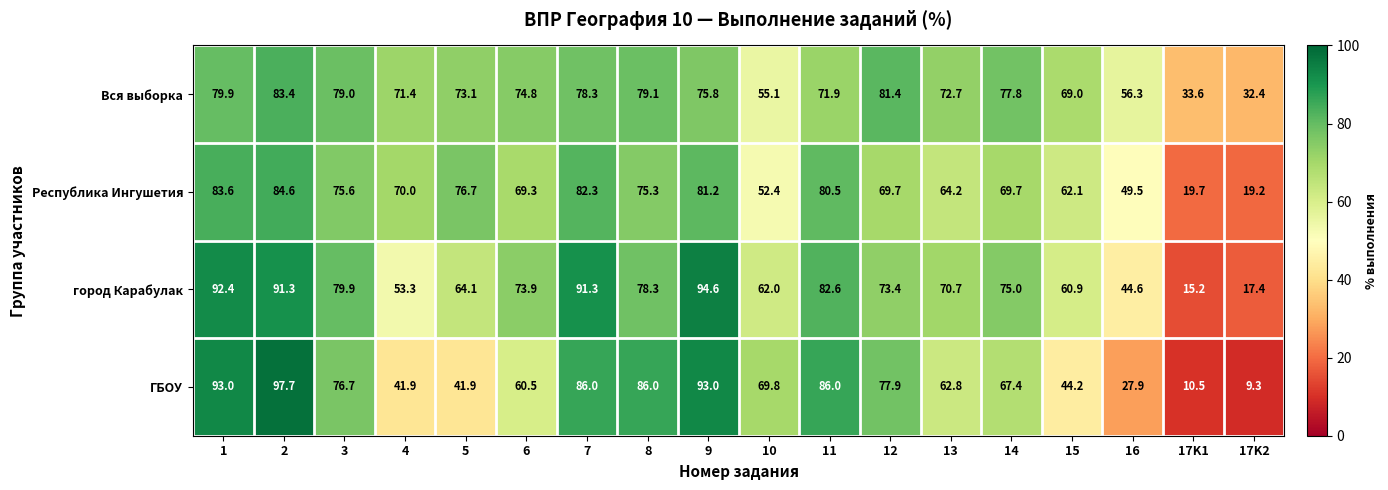

Which series has the largest range (max minus min)?

ГБОУ